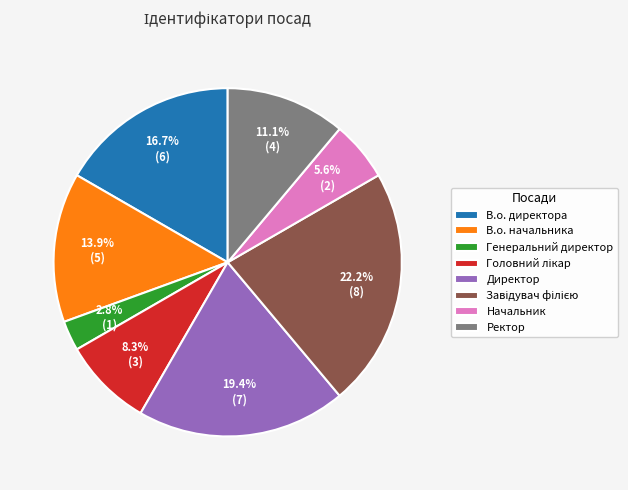

What percentage is the Директор slice, to the nearest percent?

19%